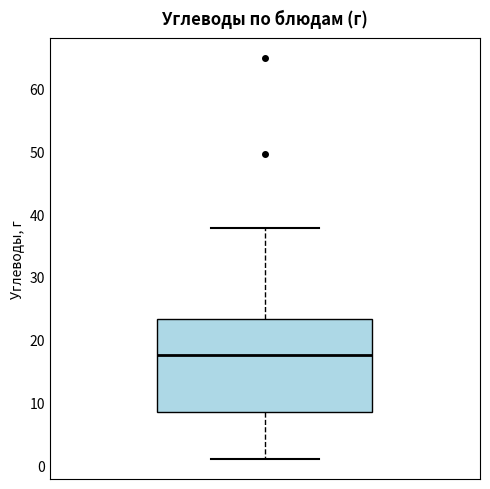

Read this box plot against the y-axis: the position of the median line, the range covered by the box, and the ends of both whiskers. The values are not printed on the chart, so give them approximately, as read against the axis.

median 18, box 9 to 23, whiskers 1 to 38